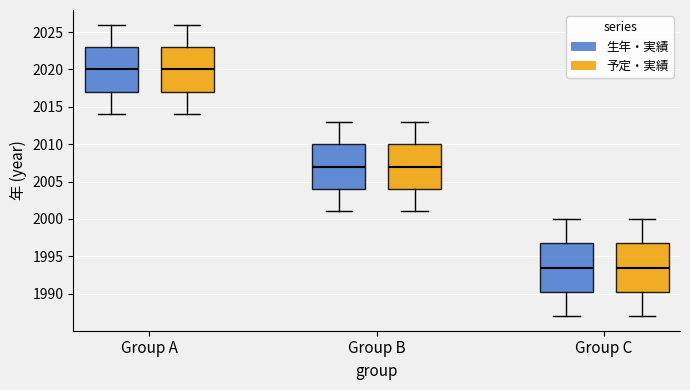

Reading left to right, read every box against the y-axis: the position of its median line, the range the box covers, and the ends of its whiskers. The values are not printed on the chart, so give them approximately, as read against the axis.

Group A (生年・実績): median 2020.0, box 2017.0 to 2023.0, whiskers 2014.0 to 2026.0
Group A (予定・実績): median 2020.0, box 2017.0 to 2023.0, whiskers 2014.0 to 2026.0
Group B (生年・実績): median 2007.0, box 2004.0 to 2010.0, whiskers 2001.0 to 2013.0
Group B (予定・実績): median 2007.0, box 2004.0 to 2010.0, whiskers 2001.0 to 2013.0
Group C (生年・実績): median 1993.5, box 1990.5 to 1997.0, whiskers 1987.0 to 2000.0
Group C (予定・実績): median 1993.5, box 1990.5 to 1997.0, whiskers 1987.0 to 2000.0